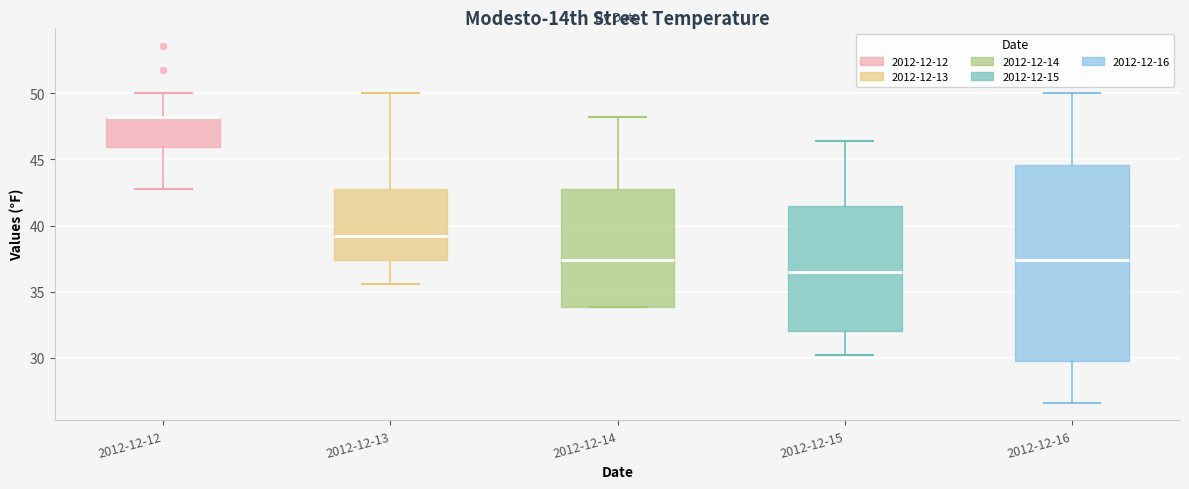

Reading left to right, transcribe this box plot: for each box, give where its median line is, the range the box spans, and where its two whiskers end, as read against the y-axis. The values are not printed on the chart, so give them approximately, as read against the axis.

2012-12-12: median 48.0 (drawn on the box's upper edge), box 46.0 to 48.0, whiskers 43.0 to 50.0
2012-12-13: median 39.0, box 37.5 to 43.0, whiskers 35.5 to 50.0
2012-12-14: median 37.5, box 34.0 to 43.0, whiskers 34.0 to 48.0
2012-12-15: median 36.5, box 32.0 to 41.5, whiskers 30.0 to 46.5
2012-12-16: median 37.5, box 30.0 to 44.5, whiskers 26.5 to 50.0